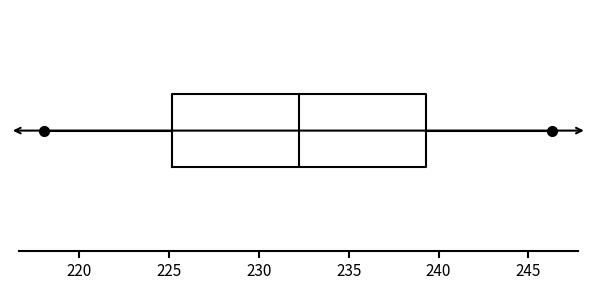

Where does the right whisker of the box end on the x-axis? The values are not printed on the chart, so give them approximately, as read against the axis.

246.5